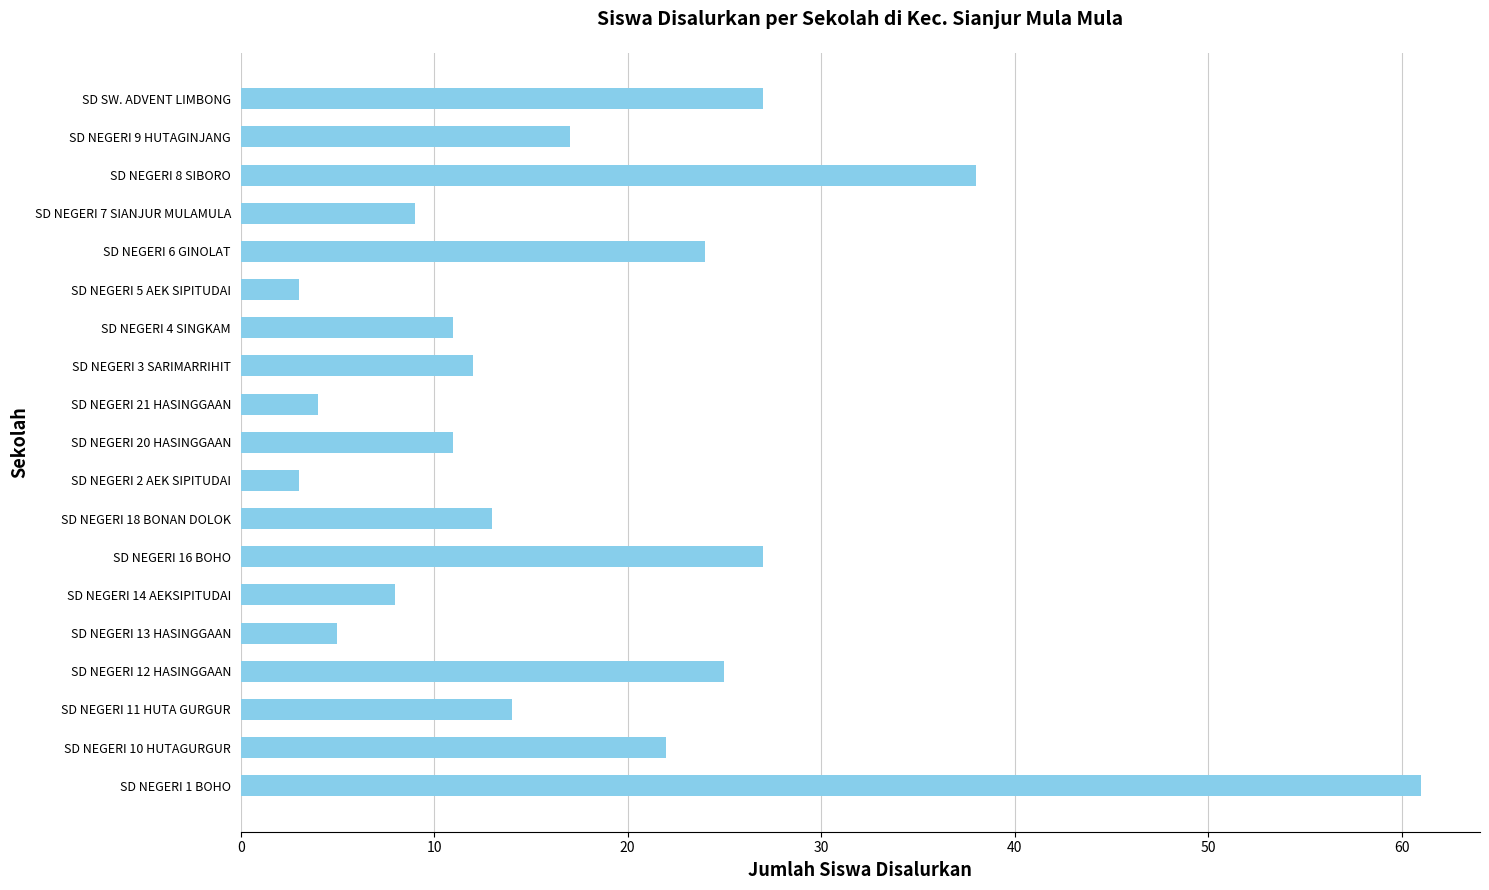

What is the sum of all values?

334